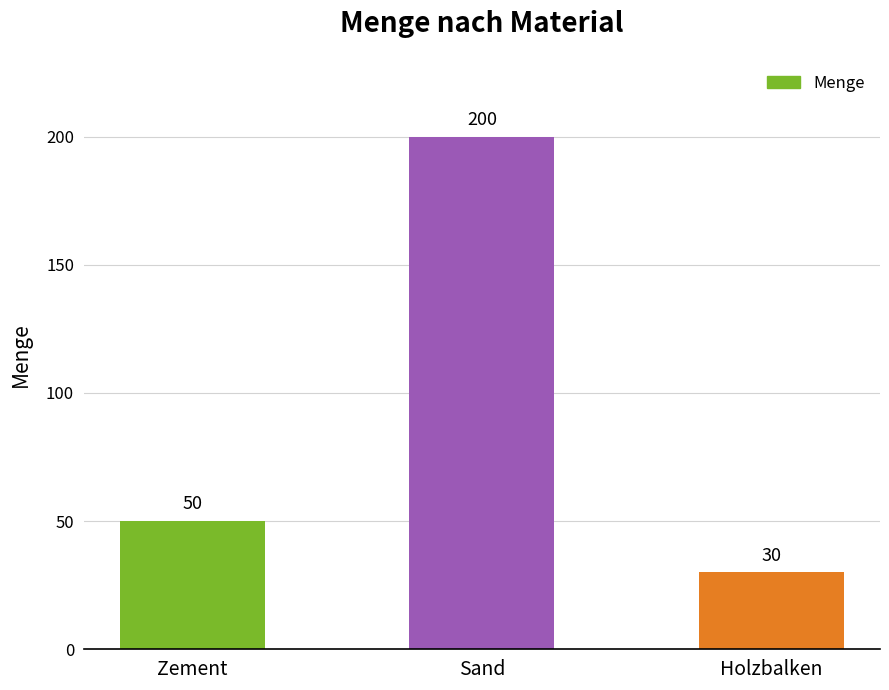

What position from the left is Sand?

2